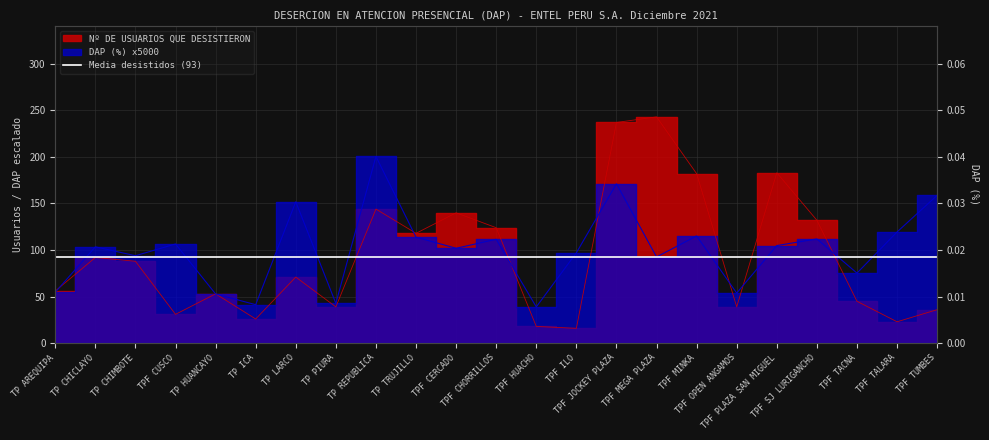

Where is the first local maximum for DAP (%)?

TP CHICLAYO